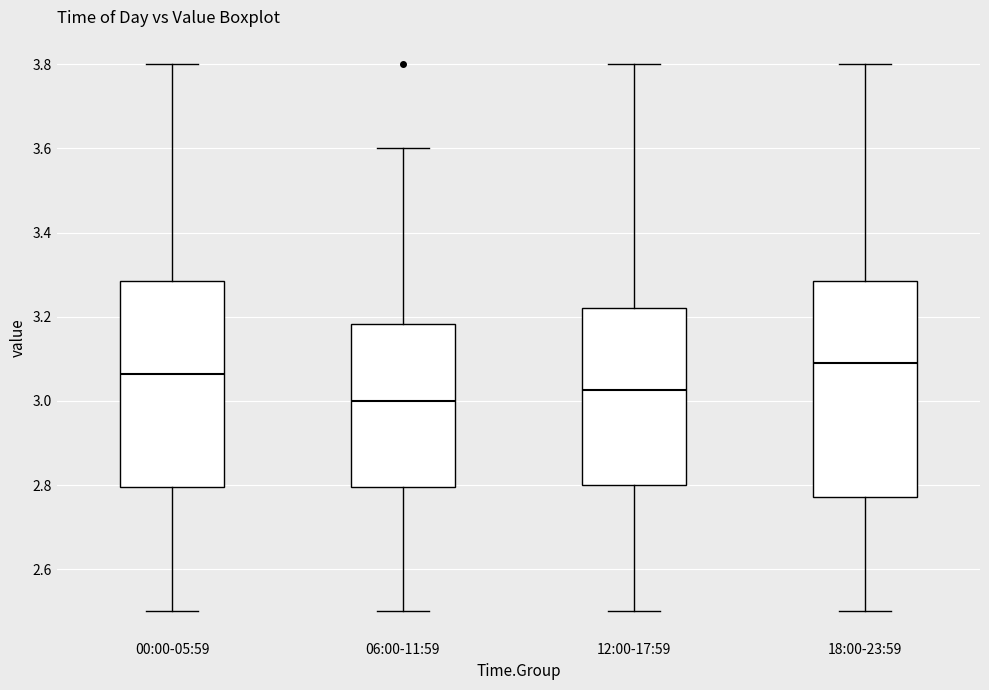

Reading left to right, read every box against the y-axis: the position of its median line, the range the box covers, and the ends of its whiskers. The values are not printed on the chart, so give them approximately, as read against the axis.

00:00-05:59: median 3.06, box 2.80 to 3.28, whiskers 2.50 to 3.80
06:00-11:59: median 3.00, box 2.80 to 3.18, whiskers 2.50 to 3.60
12:00-17:59: median 3.02, box 2.80 to 3.22, whiskers 2.50 to 3.80
18:00-23:59: median 3.10, box 2.78 to 3.28, whiskers 2.50 to 3.80